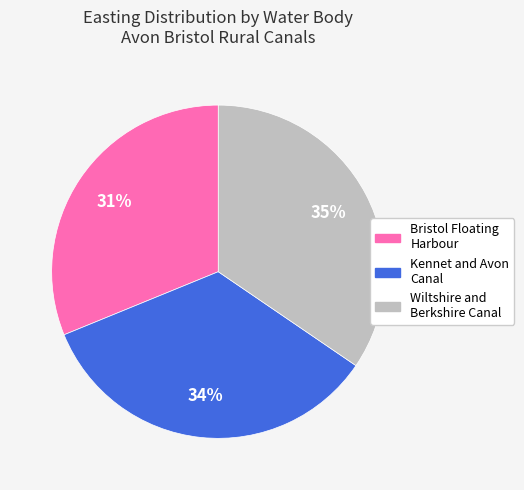

To the nearest percent, what is the average slice percentage?

33%